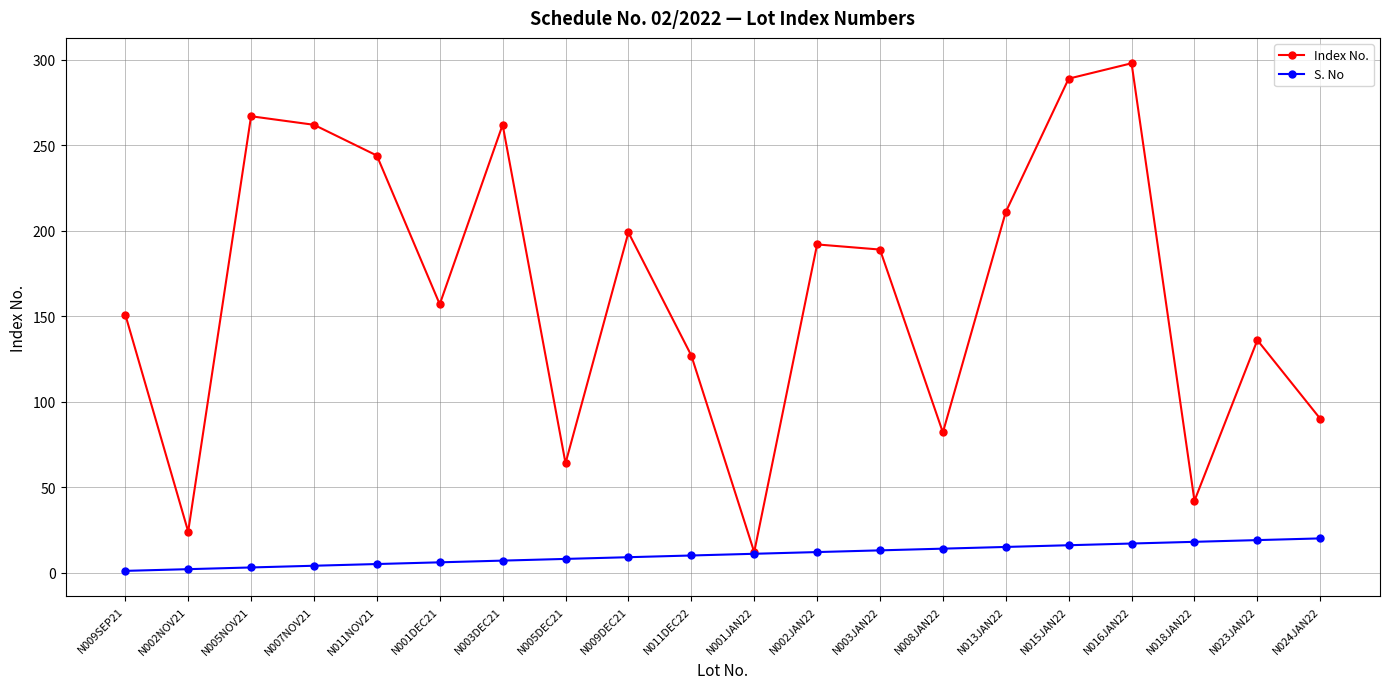

Which series has the largest total across all categories?

Index No.